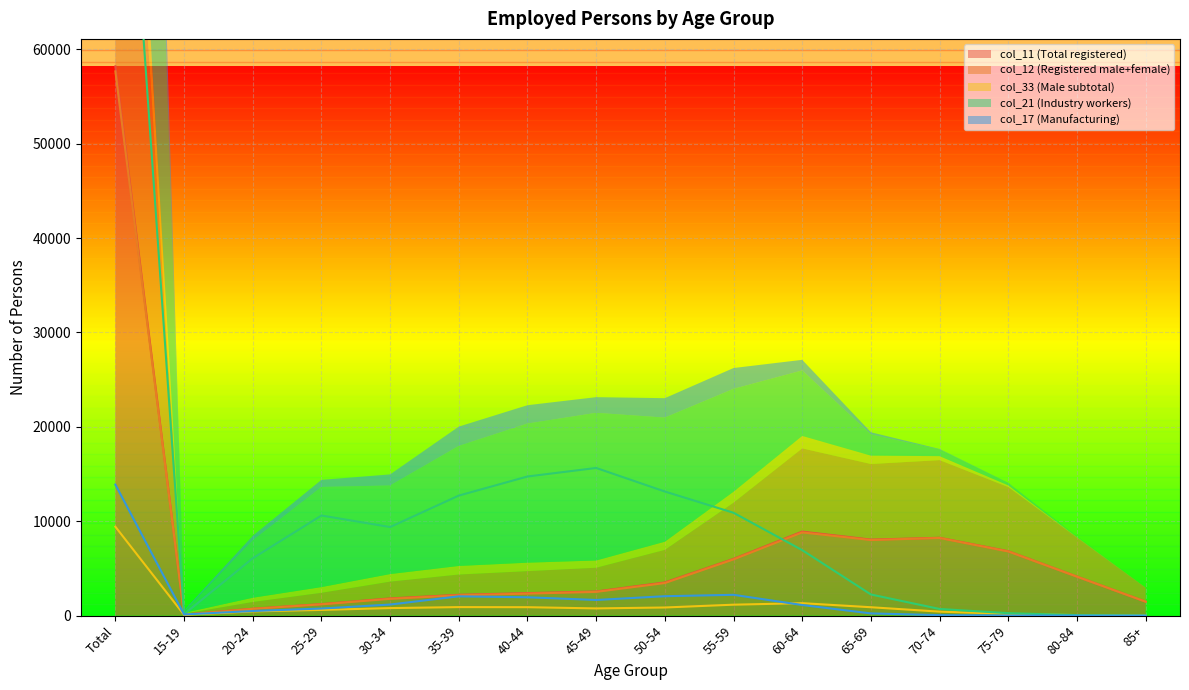

At which label does col_11 (Total registered) reach its peak?

Total